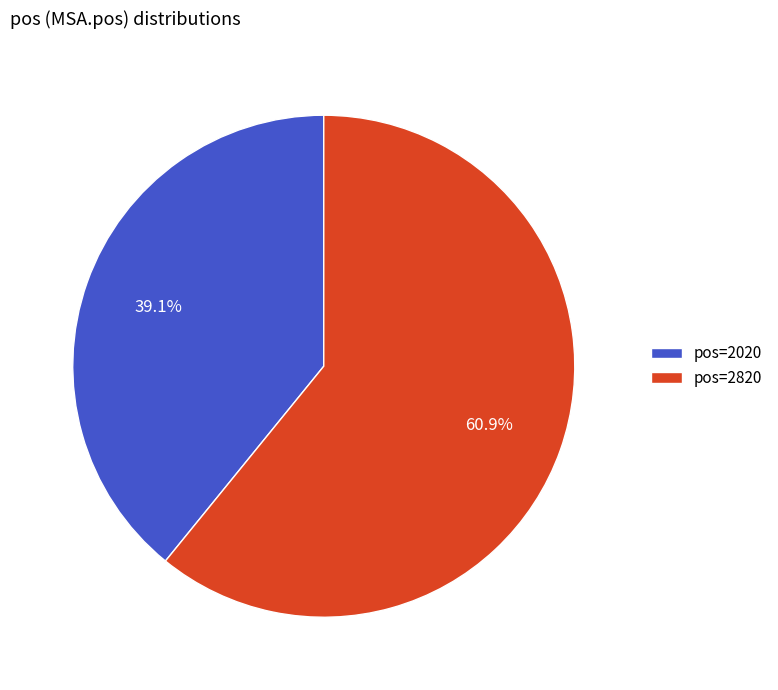

Combined, do pos=2020 and pos=2820 account for over 50%?

Yes